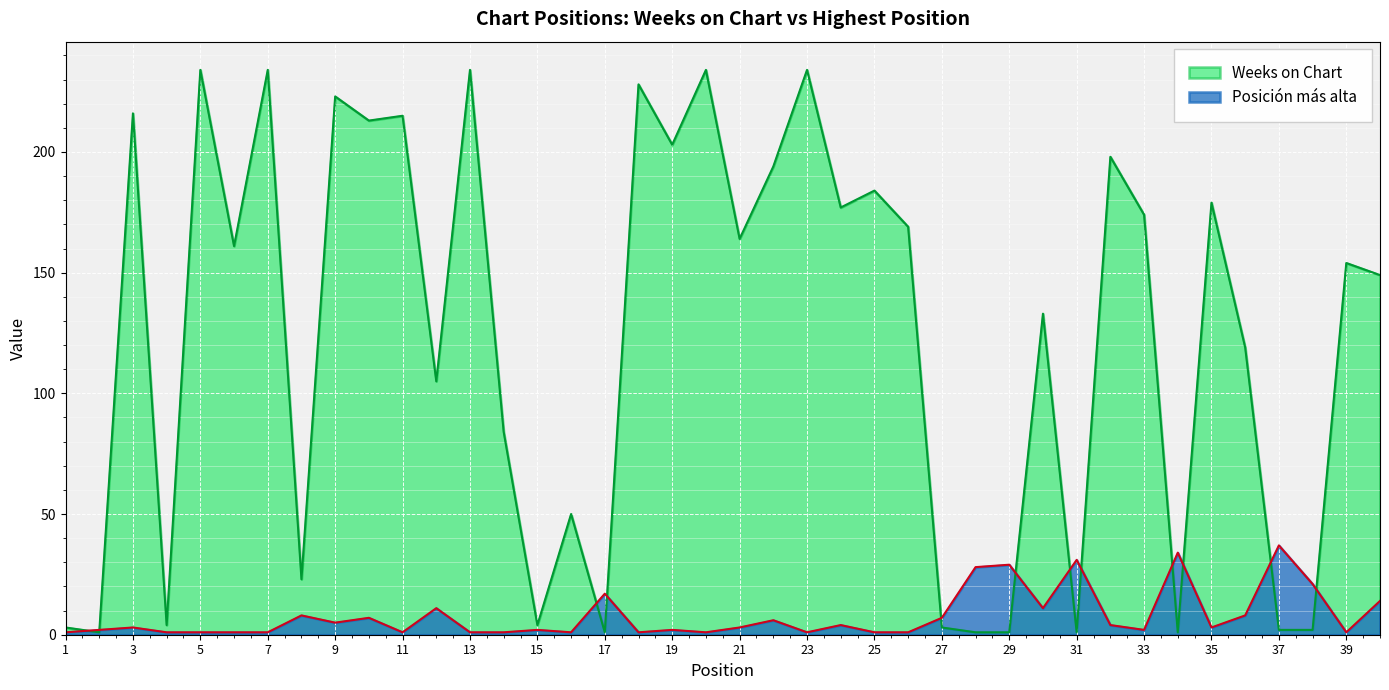

Where is the first local maximum for Weeks on Chart?

3